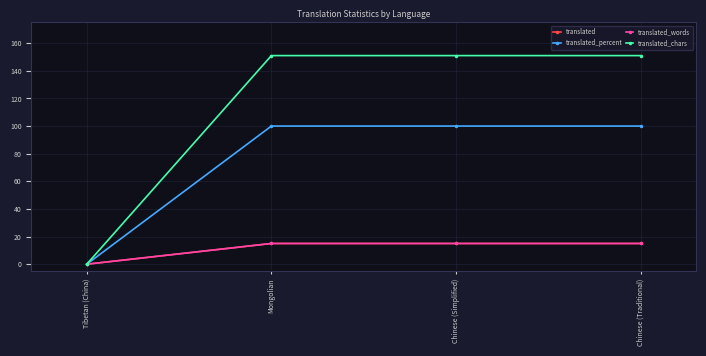

Reading left to right, transcribe all the data shown in this chart.

translated: Tibetan (China)=0	Mongolian=15	Chinese (Simplified)=15	Chinese (Traditional)=15
translated_percent: Tibetan (China)=0	Mongolian=100	Chinese (Simplified)=100	Chinese (Traditional)=100
translated_words: Tibetan (China)=0	Mongolian=15	Chinese (Simplified)=15	Chinese (Traditional)=15
translated_chars: Tibetan (China)=0	Mongolian=151	Chinese (Simplified)=151	Chinese (Traditional)=151